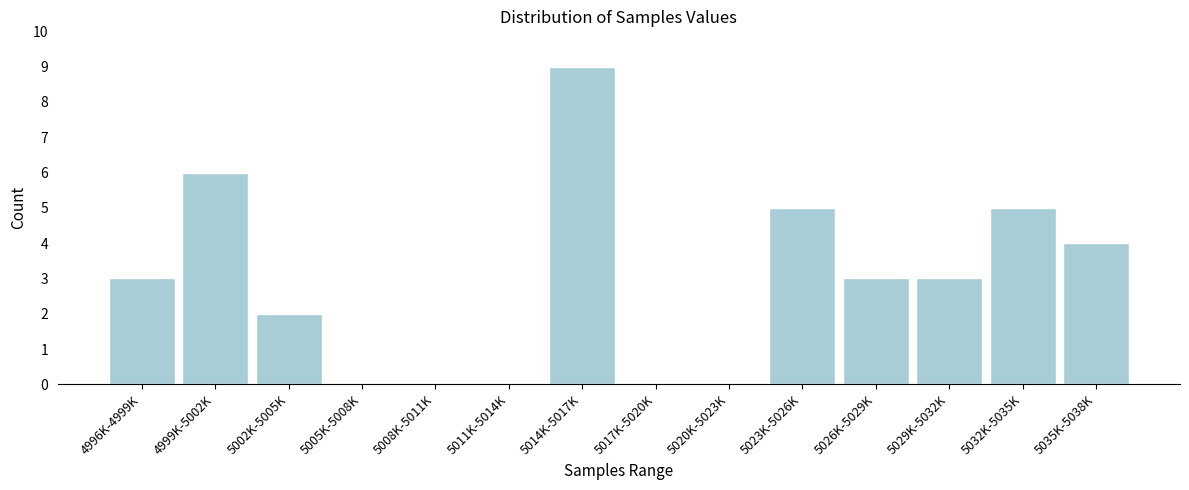

Reading right to left, list all the values displayed in this chart.

5035K-5038K=4	5032K-5035K=5	5029K-5032K=3	5026K-5029K=3	5023K-5026K=5	5020K-5023K=0	5017K-5020K=0	5014K-5017K=9	5011K-5014K=0	5008K-5011K=0	5005K-5008K=0	5002K-5005K=2	4999K-5002K=6	4996K-4999K=3